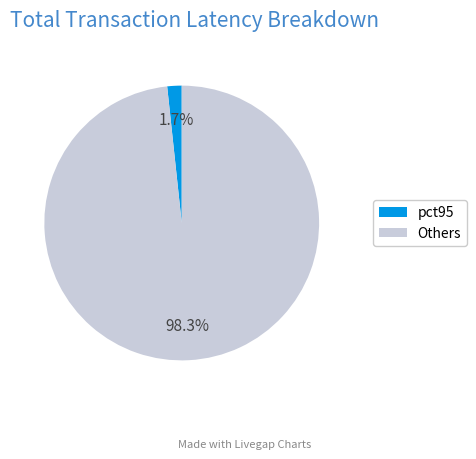

Does any single category account for the majority?

Yes